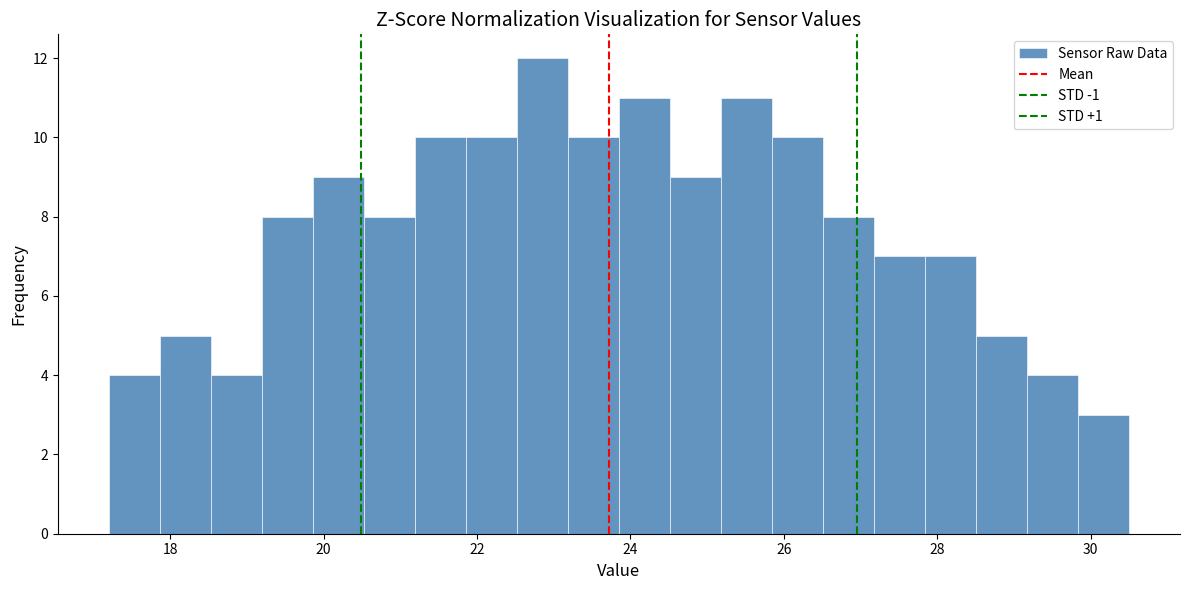

Around what value on the x-axis is the tallest bar? Give the approximate position of its centre, as read against the axis.

22.8